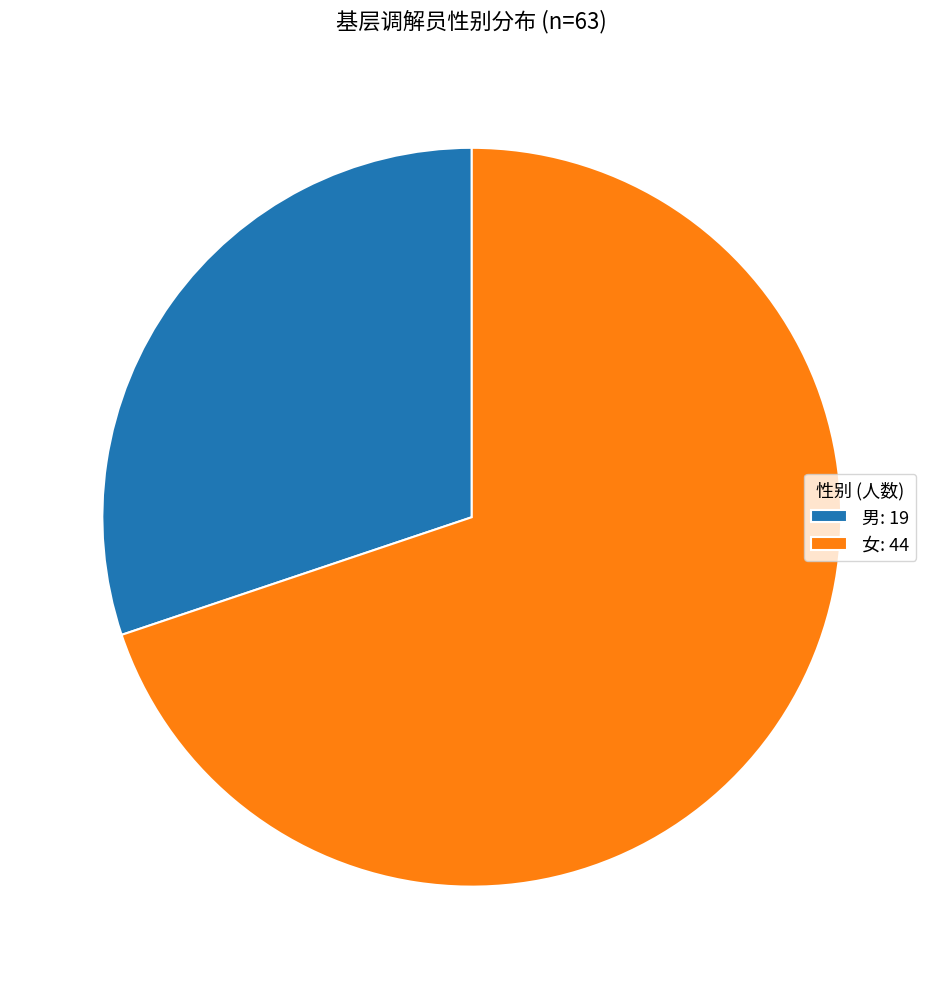

Is 女: 44 the majority of the pie?

Yes